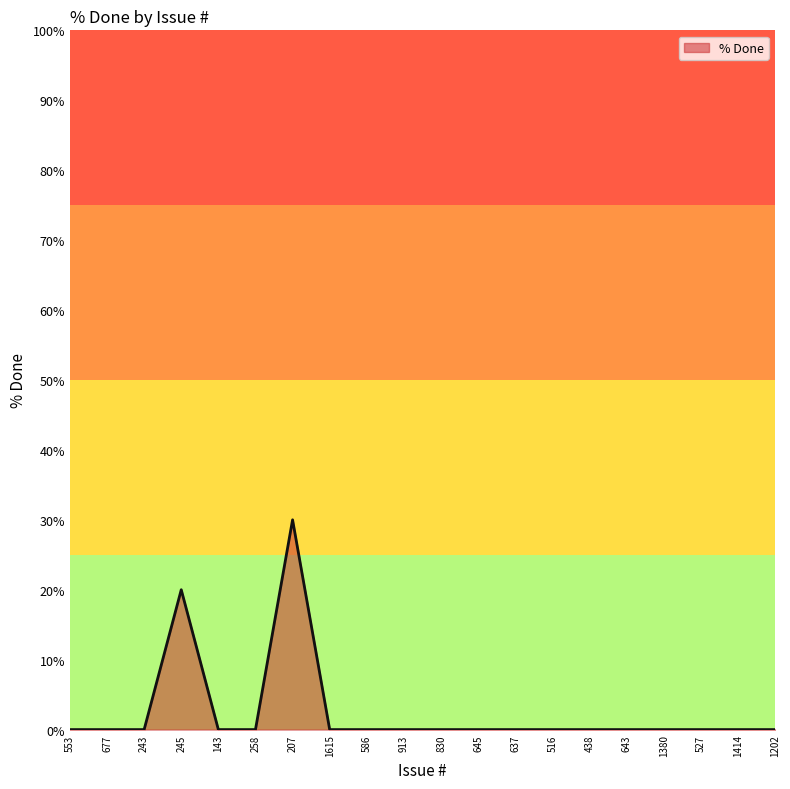

Is it true that the value at 1414 is 19?

False